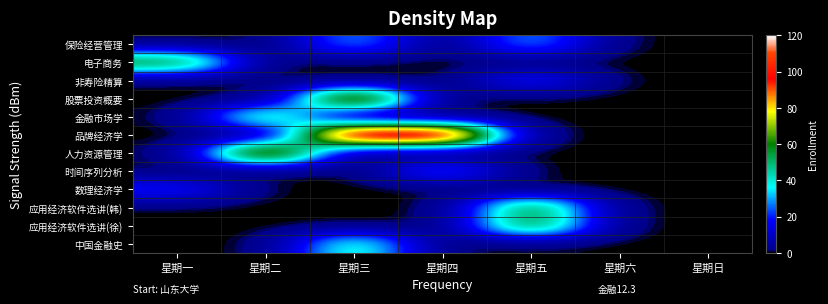

At 星期六, list the series in order from largest to smallest.

保险经营管理, 电子商务, 非寿险精算, 股票投资概要, 金融市场学, 品牌经济学, 人力资源管理, 时间序列分析, 数理经济学, 应用经济软件选讲(韩), 应用经济软件选讲(徐), 中国金融史